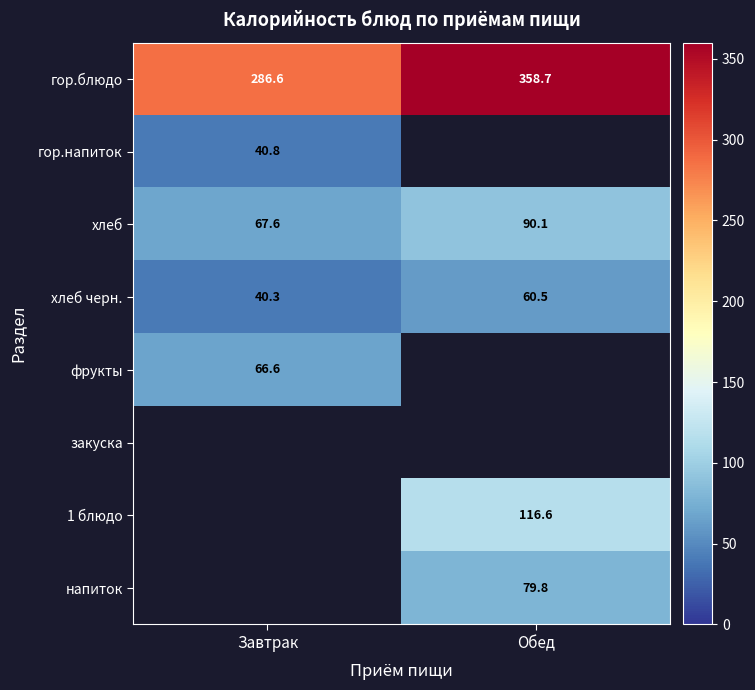

Count the number of data series in this chart.

8